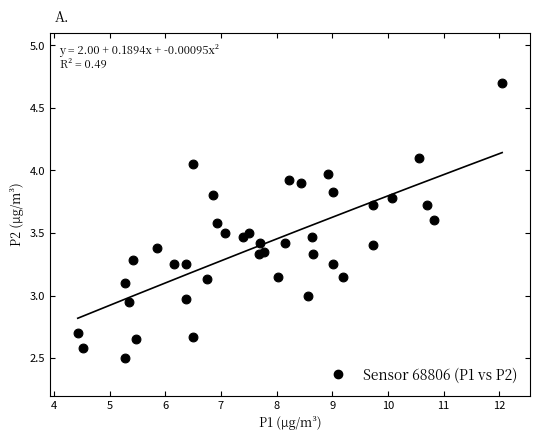

What is the range of X values (max minus min)?

7.6